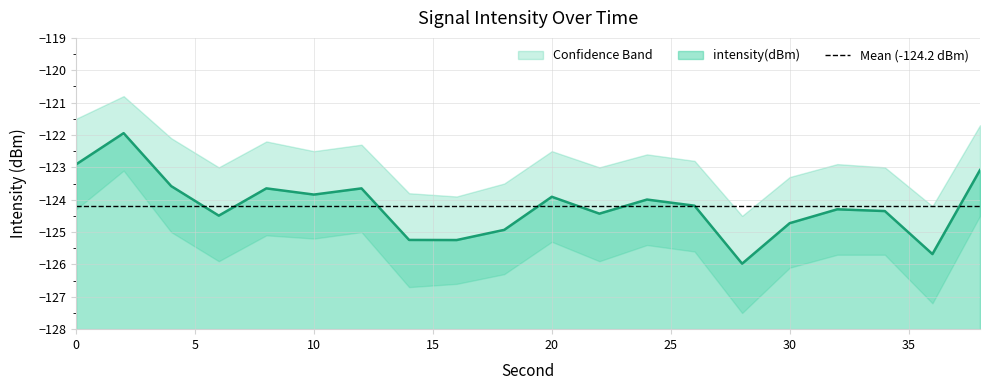

Read the value at 4.

-123.6